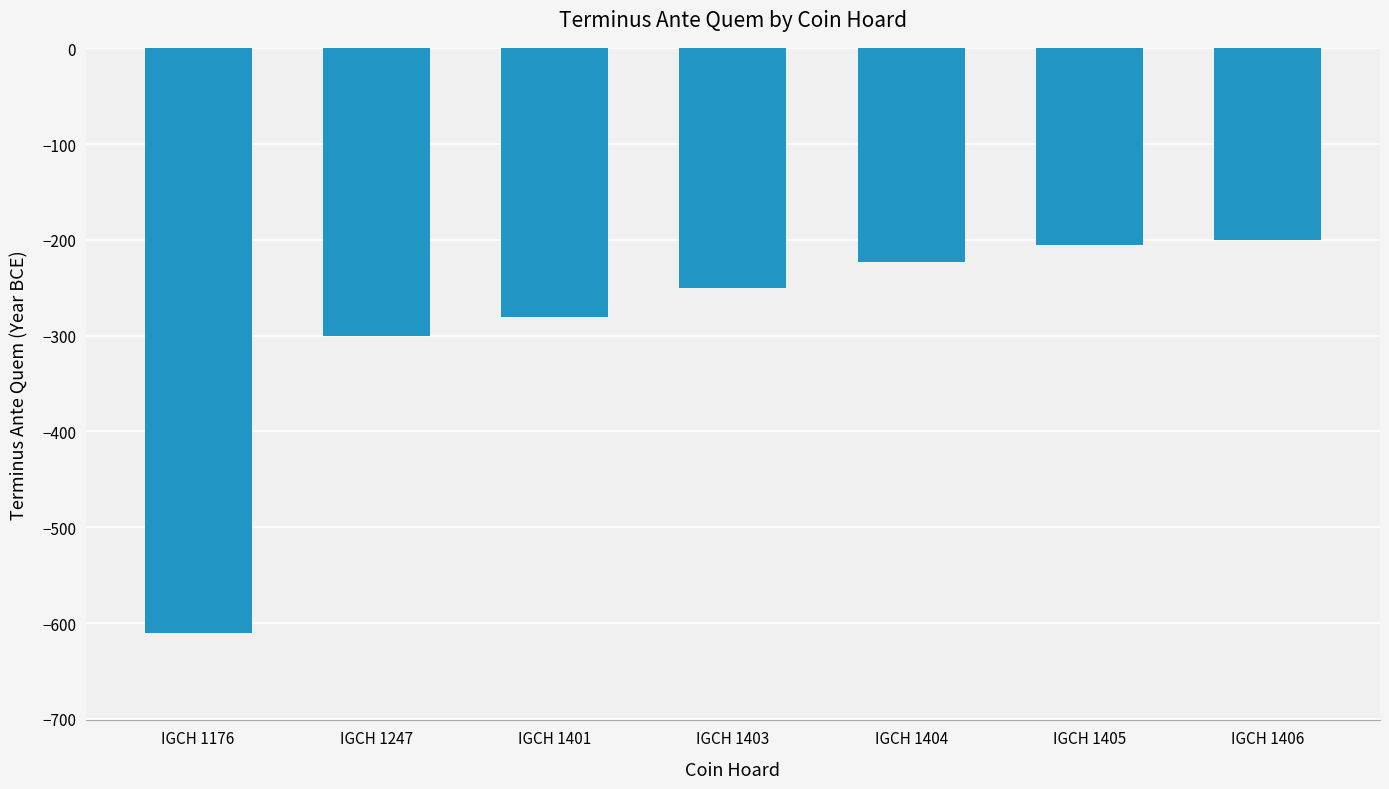

What is the sum of all values?

-2068